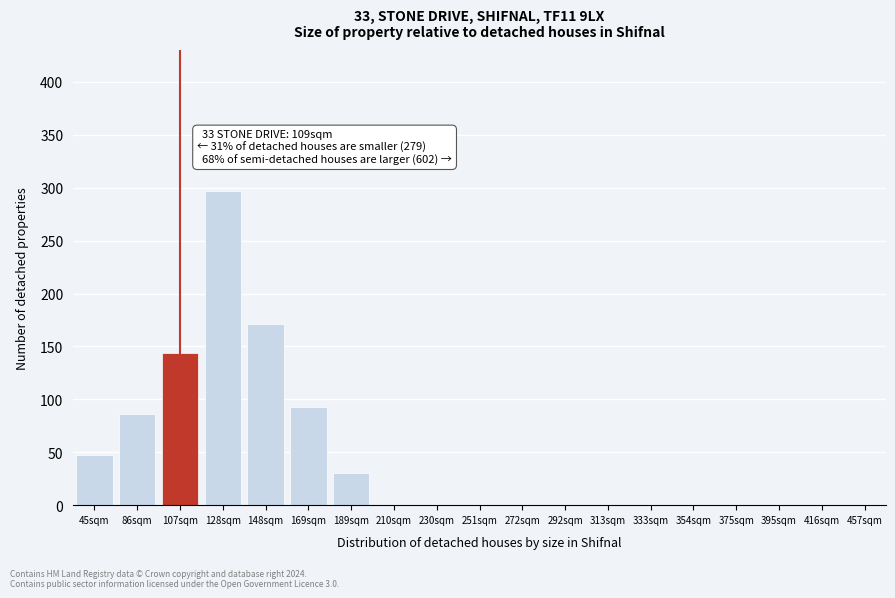

Reading right to left, list all the values displayed in this chart.

457sqm=0	416sqm=0	395sqm=0	375sqm=0	354sqm=0	333sqm=0	313sqm=0	292sqm=0	272sqm=0	251sqm=0	230sqm=0	210sqm=0	189sqm=30	169sqm=93	148sqm=171	128sqm=297	107sqm=144	86sqm=86	45sqm=47